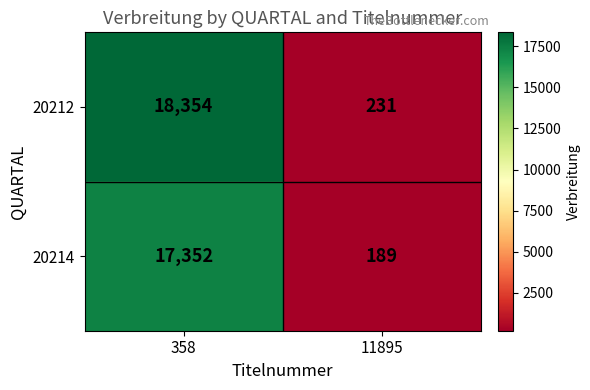

What is the sum of the 20214 values at 358 and 11895?

17541